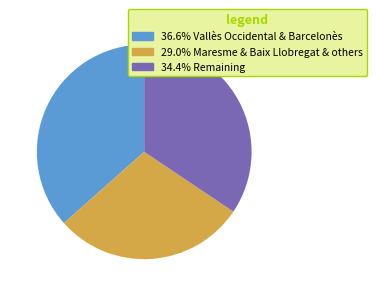

Is there any slice that represents more than half of the pie?

No